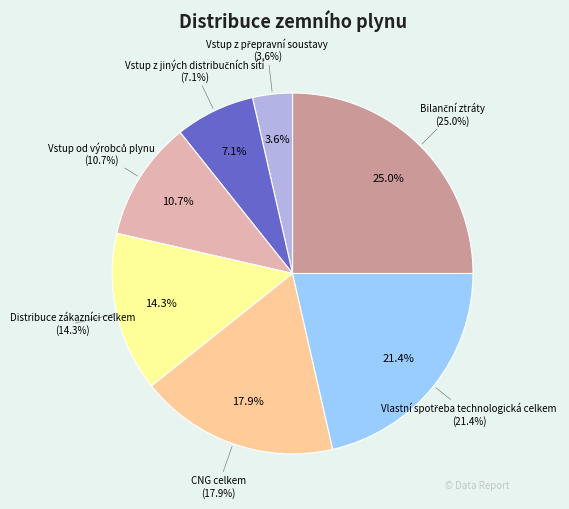

To the nearest percent, what is the difference between the Vlastní spotřeba technologická celkem and Distribuce zákazníci celkem slice percentages?

7%